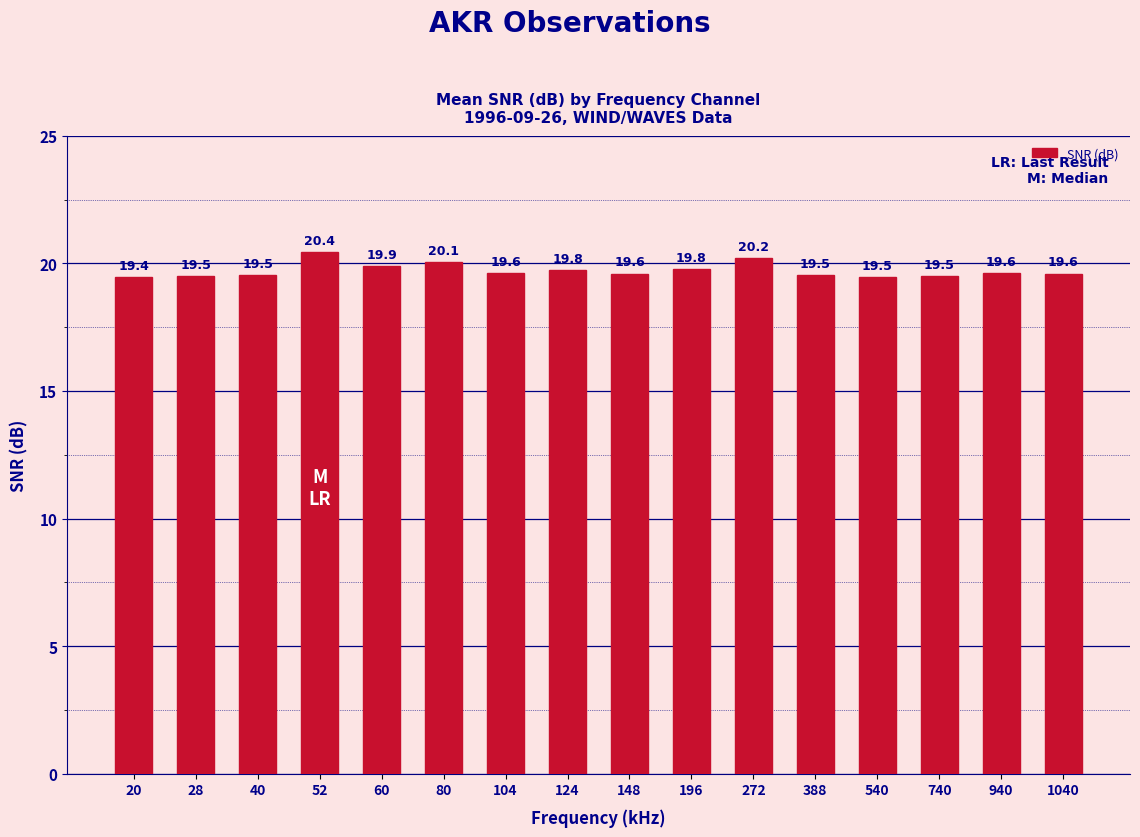

Is it true that the value at 272 is 20.2?

True